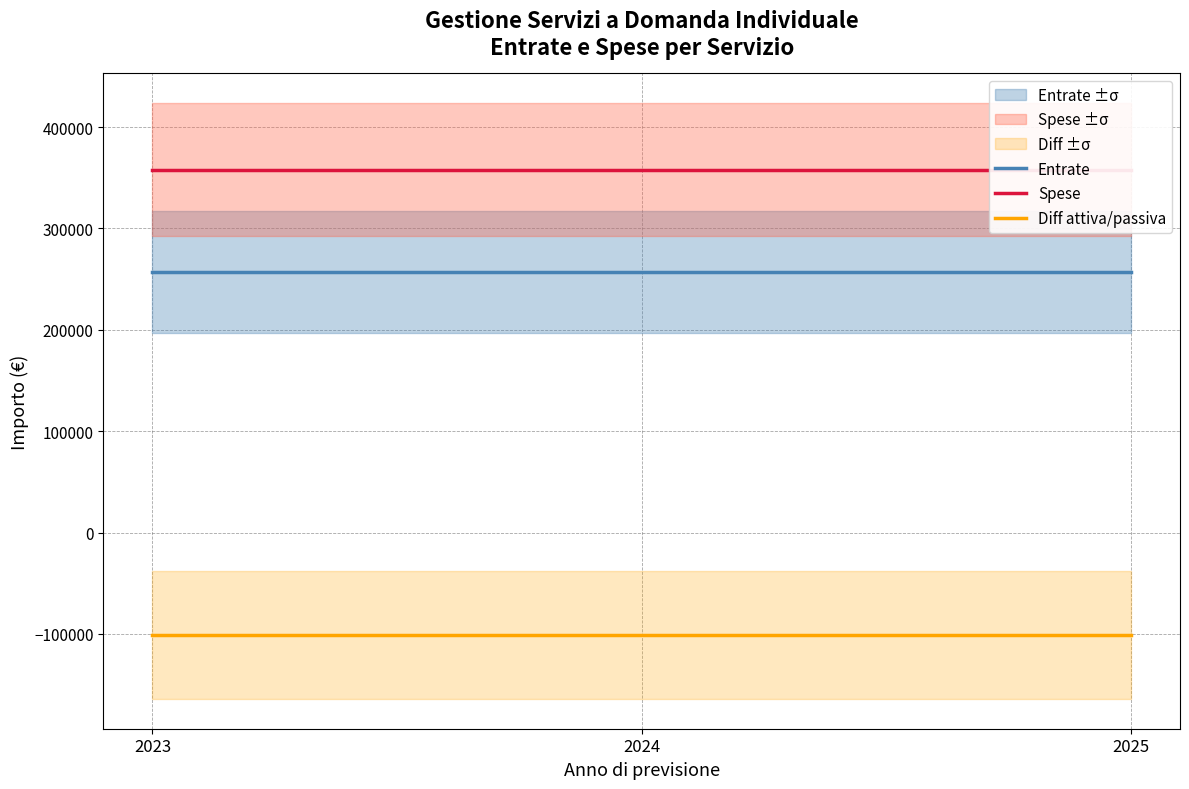

Which category has the lowest value in the Spese series?

2023